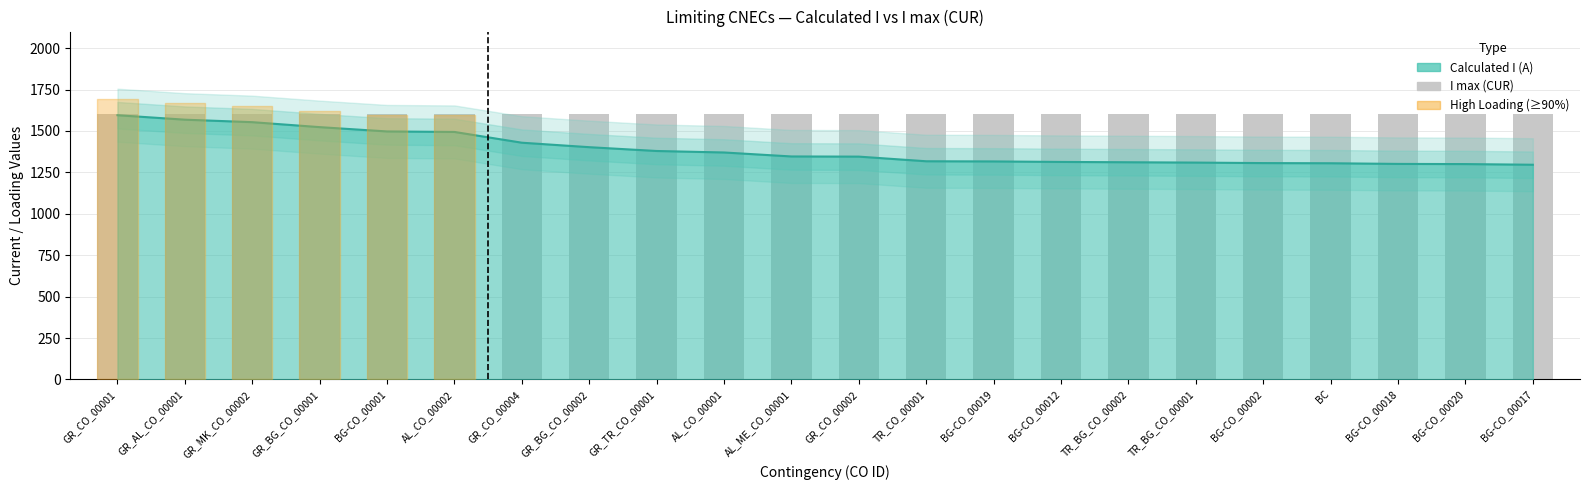

Reading right to left, extract all data points from this chart.

calculated_I: 1296	1300	1301	1305	1306	1309	1311	1313	1316	1317	1345	1346	1370	1379	1402	1429	1494	1497	1523	1553	1568	1595
i_max_cur: 1600	1600	1600	1600	1600	1600	1600	1600	1600	1600	1600	1600	1600	1600	1600	1600	1600	1600	1600	1600	1600	1600
margin: -304	-300	-299	-295	-294	-291	-289	-287	-284	-283	-255	-254	-230	-221	-198	-171	-106	-103	-77	-47	-32	-5
loading: 81	81	81	82	82	82	82	82	82	82	84	84	86	86	88	89	93	94	95	97	98	100